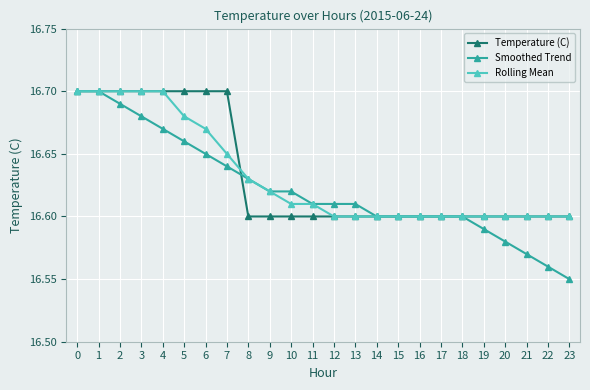

Count the Smoothed Trend values in the range 16 to 17.

24